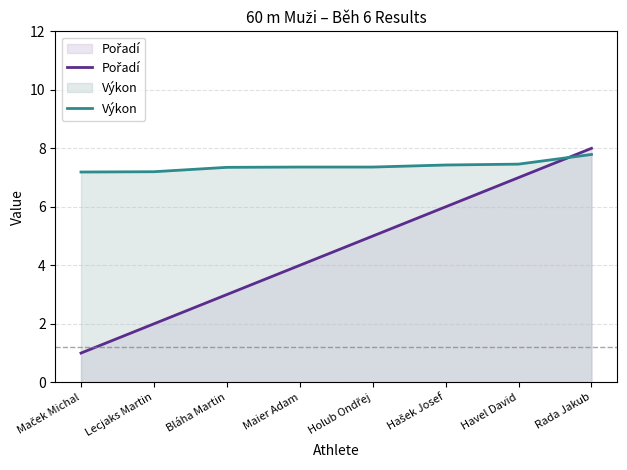

What is the label of the 1st point from the right?

Rada Jakub